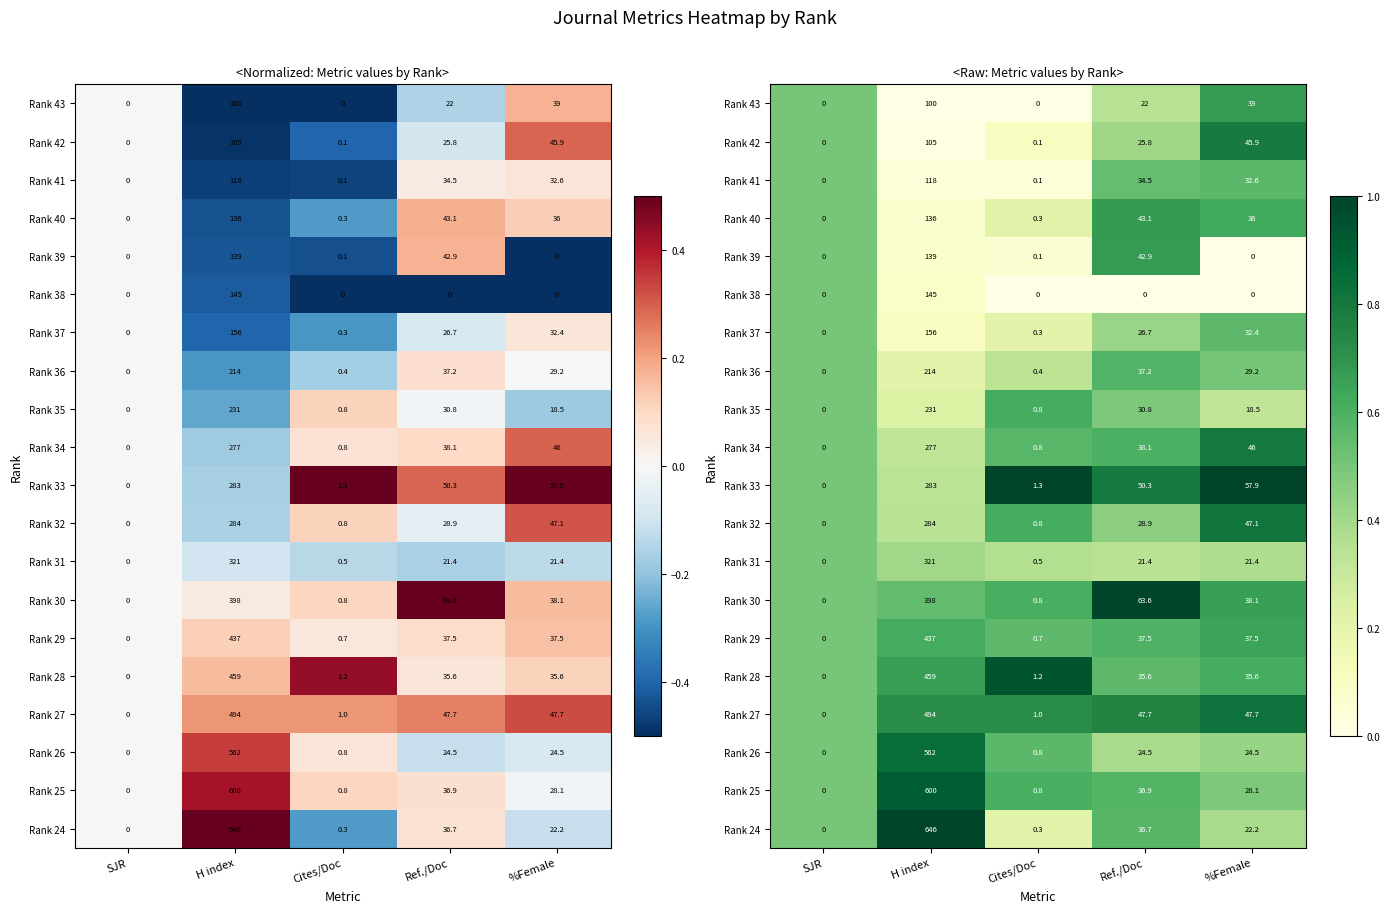

List the labels in order of Rank 32 value, largest first.

%Female, Cites/Doc, SJR, Ref./Doc, H index